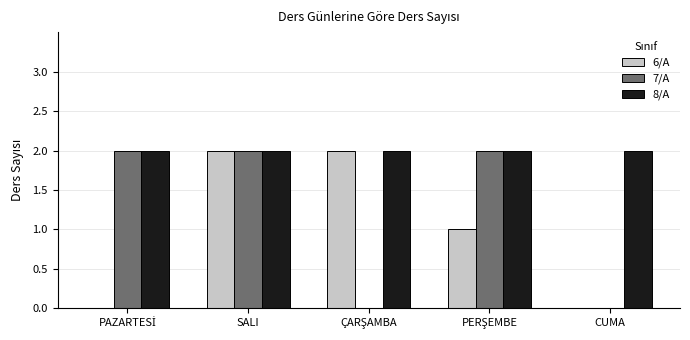

At which category is the sum across all series the highest?

SALI